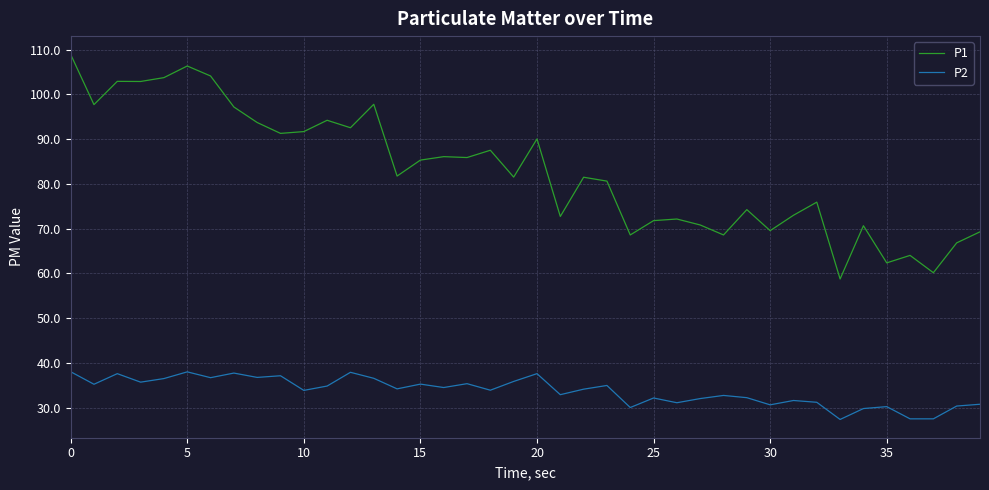

What is the minimum value shown in the chart?

27.3